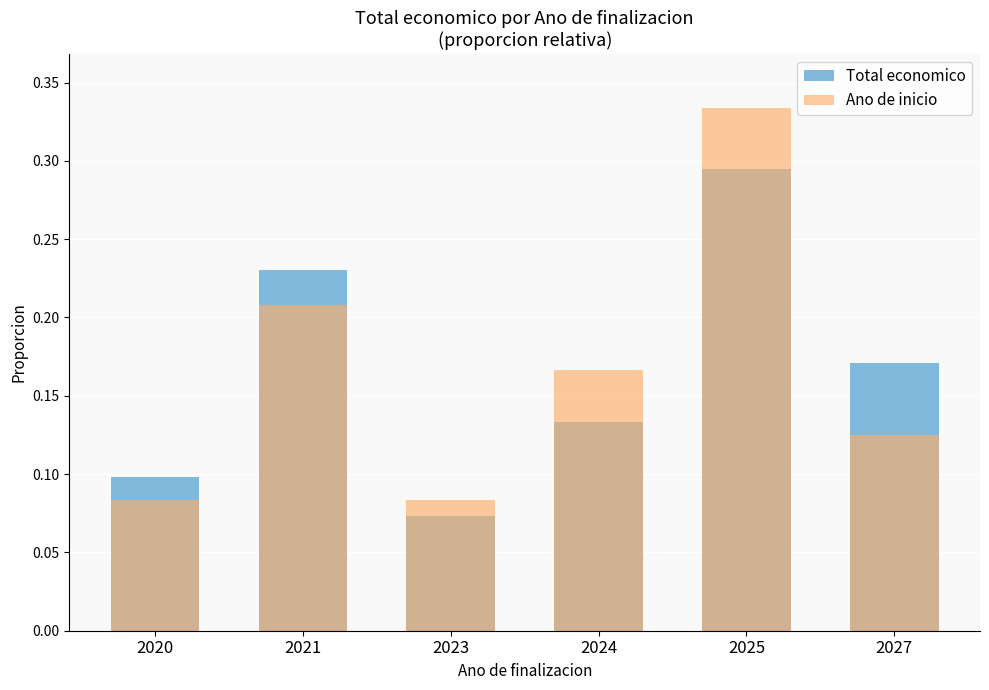

What is the total value across all series at 2024?

0.3